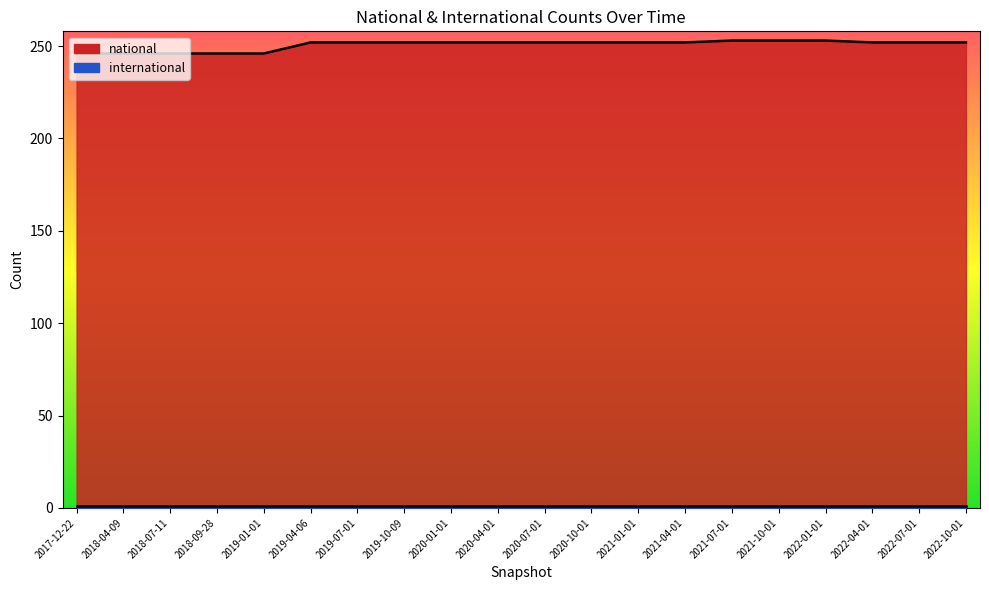

Reading right to left, what are all the values shown in this chart?

252	252	252	253	253	253	252	252	252	252	252	252	252	252	252	246	246	246	246	246